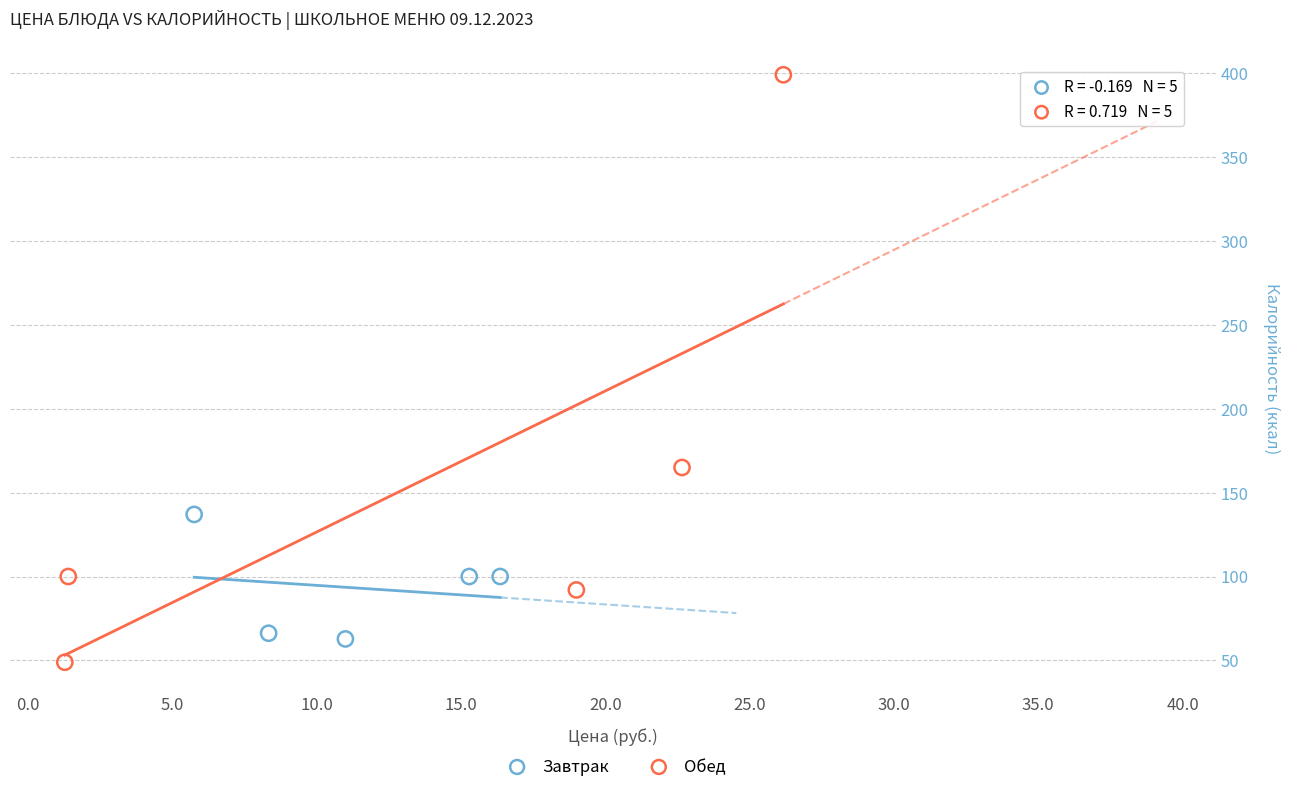

Which series reaches the maximum Y coordinate?

Обед